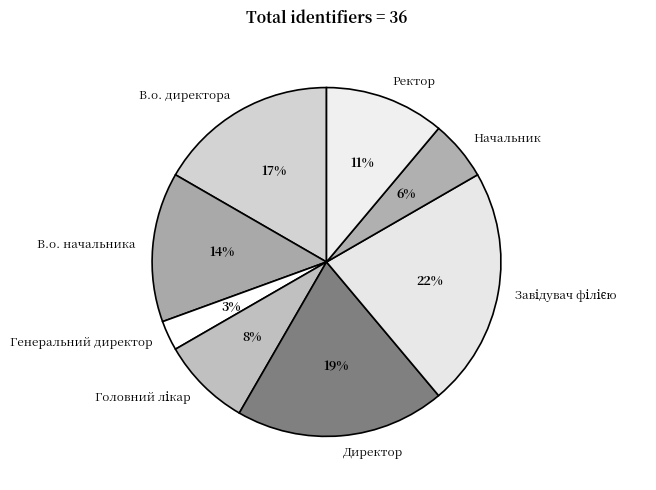

Is it true that В.о. начальника is 26% of the pie?

False